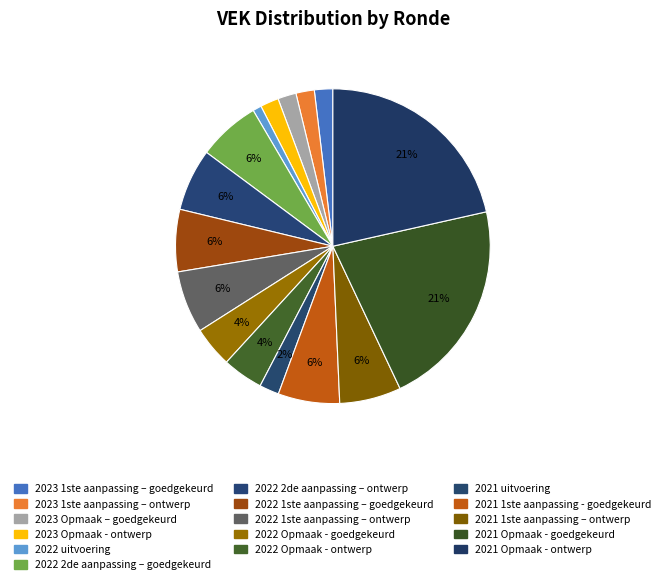

How many slices are in this pie chart?

16